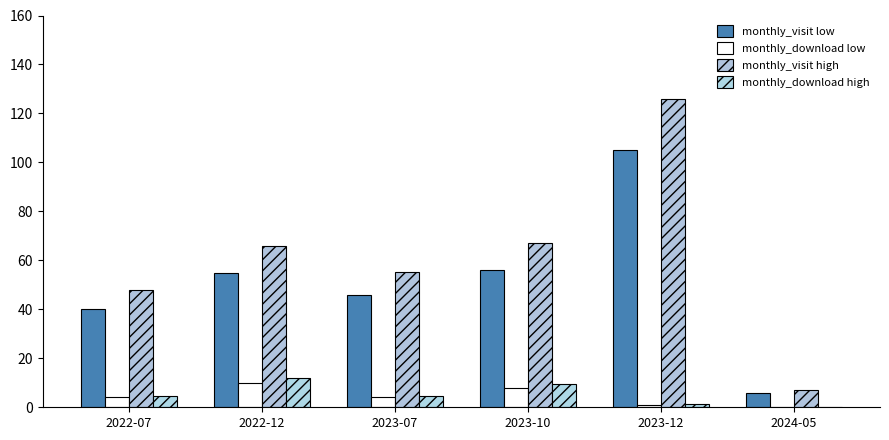

Reading right to left, extract all data points from this chart.

monthly_visit low: 2024-05=6.0	2023-12=105.0	2023-10=56.0	2023-07=46.0	2022-12=55.0	2022-07=40.0
monthly_download low: 2024-05=0.0	2023-12=1.0	2023-10=8.0	2023-07=4.0	2022-12=10.0	2022-07=4.0
monthly_visit high: 2024-05=7.2	2023-12=126.0	2023-10=67.2	2023-07=55.2	2022-12=66.0	2022-07=48.0
monthly_download high: 2024-05=0.0	2023-12=1.2	2023-10=9.6	2023-07=4.8	2022-12=12.0	2022-07=4.8